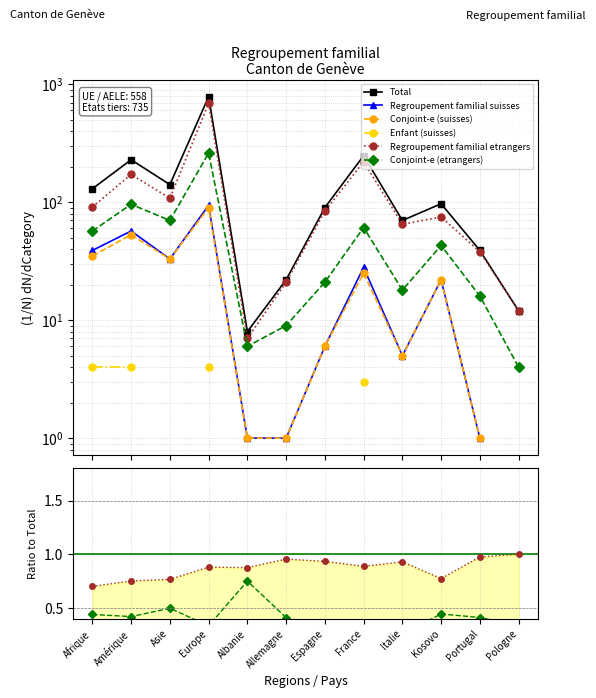

At which label is Conjoint-e (suisses) closest to 0?

Pologne